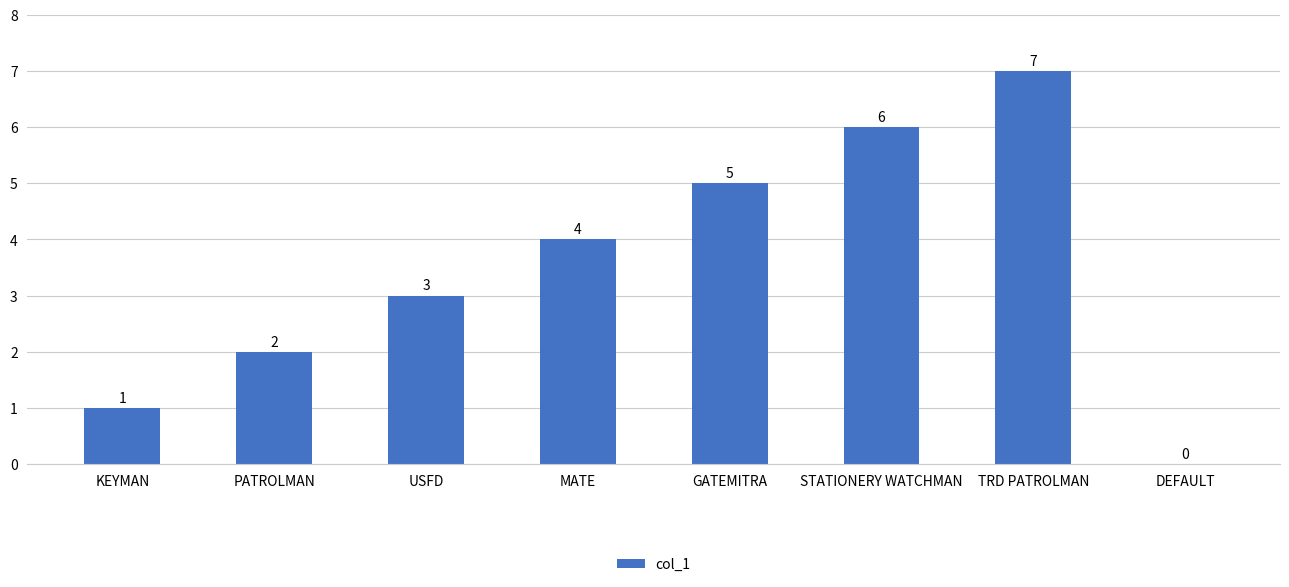

Between DEFAULT and USFD, which is larger?

USFD